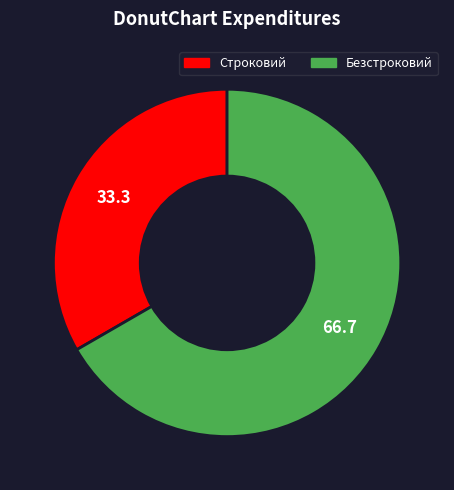

The Строковий slice represents 48% of the pie. True or false?

False